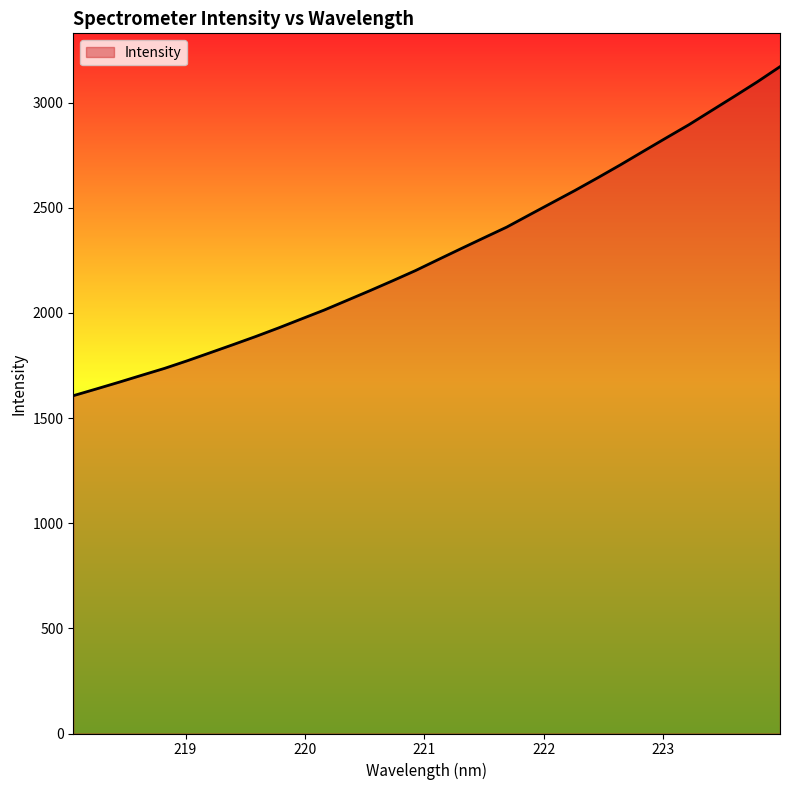

What is the greatest value displayed?

3170.7